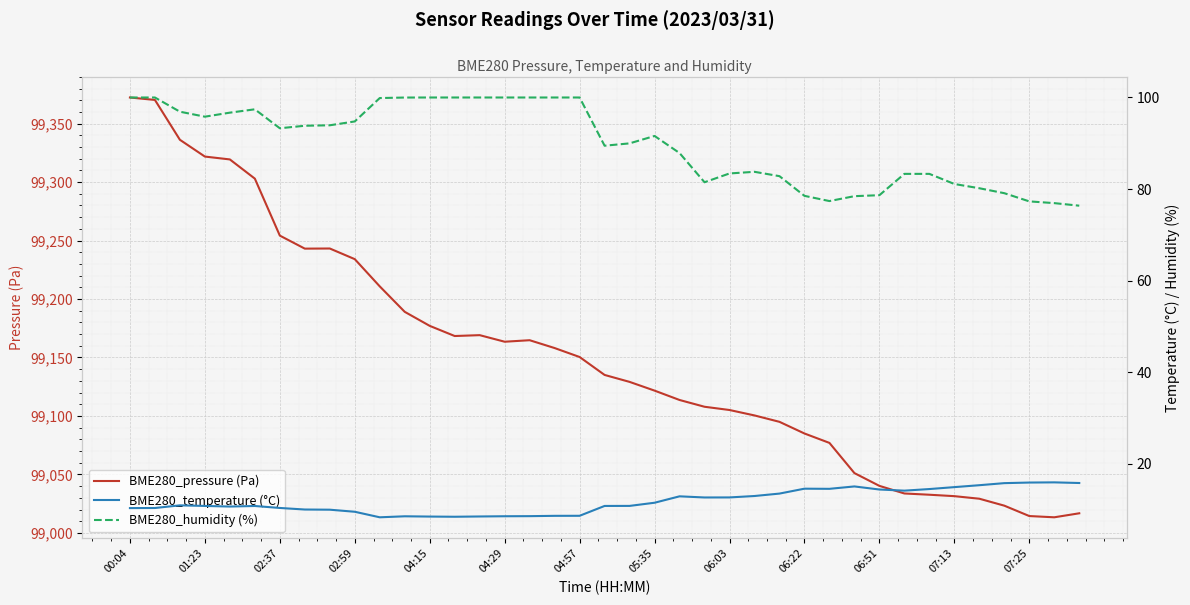

List the series in order of their peak value, lowest first.

BME280_temperature (°C), BME280_humidity (%), BME280_pressure (Pa)